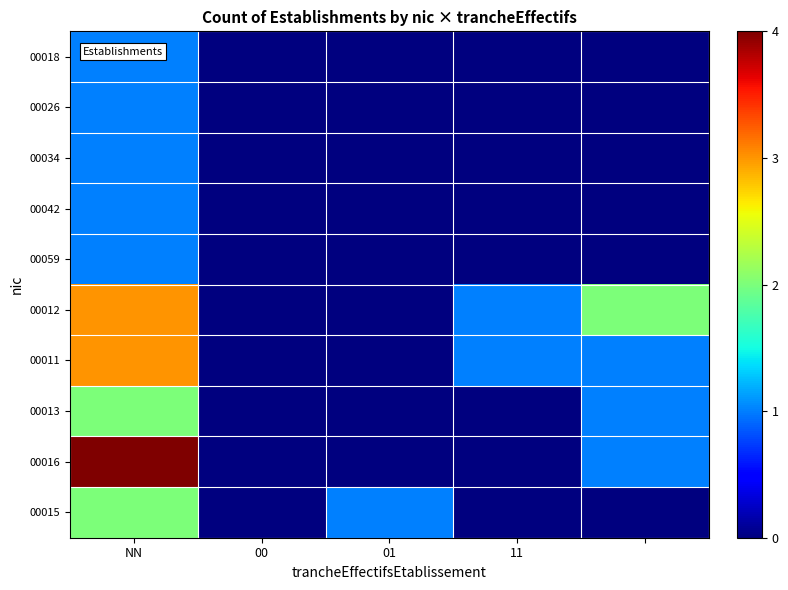

Which series has the largest range (max minus min)?

00016